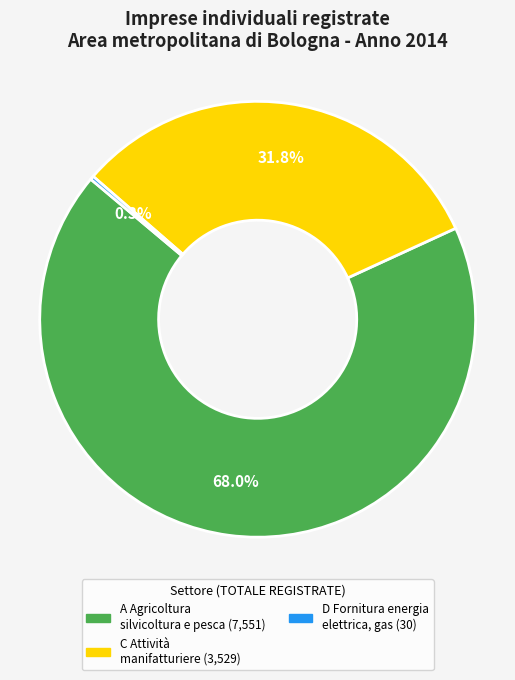

Is there a majority slice in this chart?

Yes